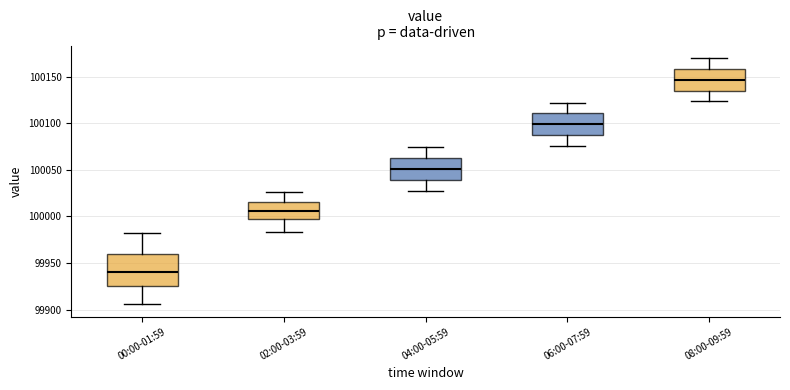

Reading left to right, read every box against the y-axis: the position of its median line, the range the box covers, and the ends of its whiskers. The values are not printed on the chart, so give them approximately, as read against the axis.

00:00-01:59: median 99940, box 99925 to 99960, whiskers 99905 to 99980
02:00-03:59: median 100005, box 99995 to 100015, whiskers 99985 to 100025
04:00-05:59: median 100050, box 100040 to 100065, whiskers 100030 to 100075
06:00-07:59: median 100100, box 100085 to 100110, whiskers 100075 to 100120
08:00-09:59: median 100145, box 100135 to 100160, whiskers 100125 to 100170